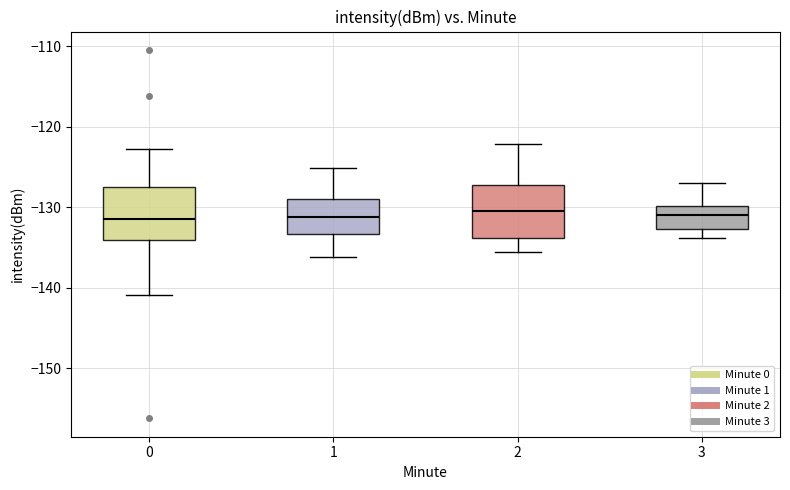

Reading left to right, read every box against the y-axis: the position of its median line, the range the box covers, and the ends of its whiskers. The values are not printed on the chart, so give them approximately, as read against the axis.

0: median -131, box -134 to -127, whiskers -141 to -123
1: median -131, box -133 to -129, whiskers -136 to -125
2: median -130, box -134 to -127, whiskers -135 to -122
3: median -131, box -133 to -130, whiskers -134 to -127